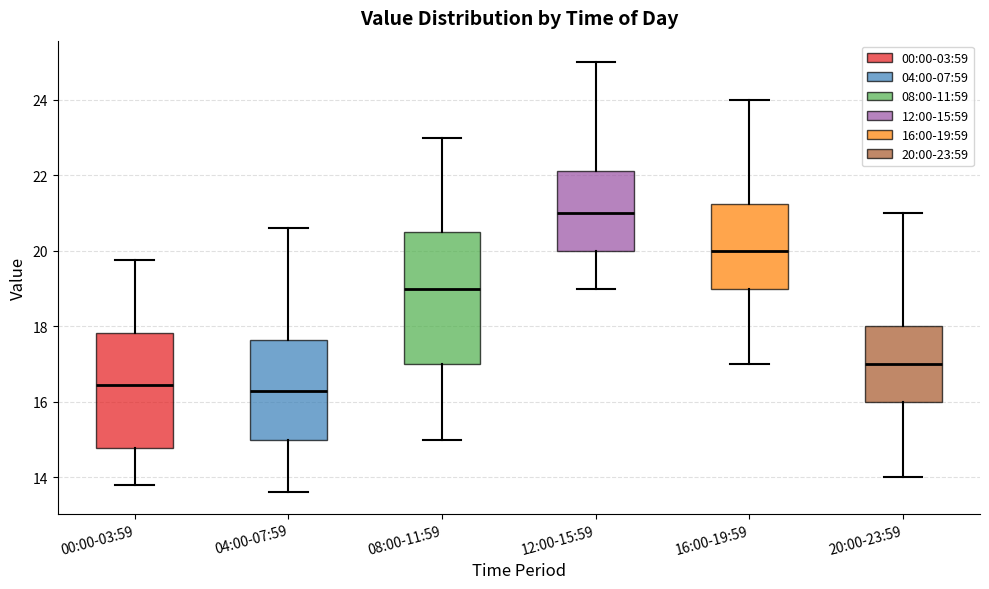

Reading left to right, read every box against the y-axis: the position of its median line, the range the box covers, and the ends of its whiskers. The values are not printed on the chart, so give them approximately, as read against the axis.

00:00-03:59: median 16.4, box 14.8 to 17.8, whiskers 13.8 to 19.8
04:00-07:59: median 16.4, box 15.0 to 17.6, whiskers 13.6 to 20.6
08:00-11:59: median 19.0, box 17.0 to 20.6, whiskers 15.0 to 23.0
12:00-15:59: median 21.0, box 20.0 to 22.2, whiskers 19.0 to 25.0
16:00-19:59: median 20.0, box 19.0 to 21.2, whiskers 17.0 to 24.0
20:00-23:59: median 17.0, box 16.0 to 18.0, whiskers 14.0 to 21.0